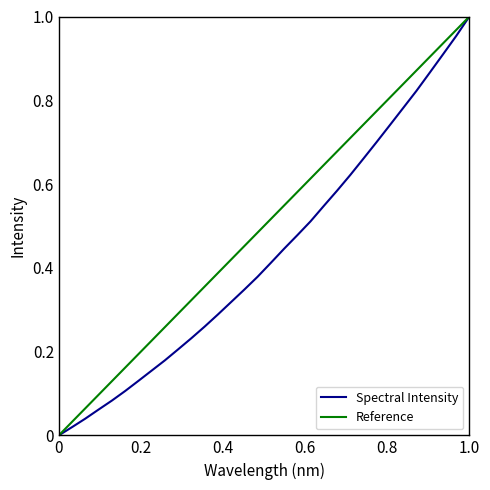

Is it true that the value at 218.6332 is 0.0?

False